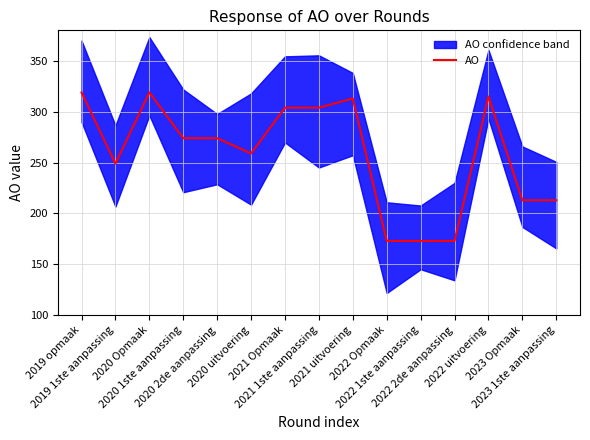

The value at 2021 1ste aanpassing is 134. True or false?

False